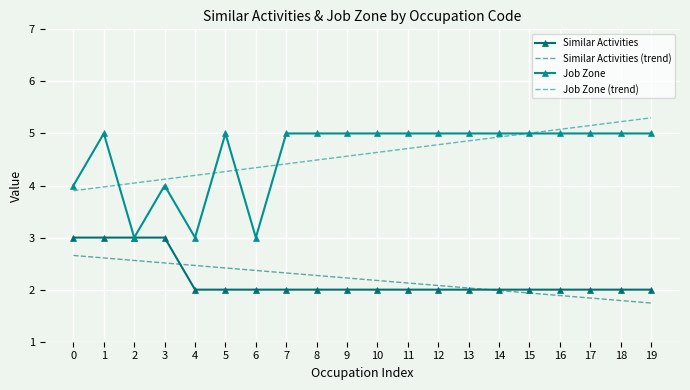

What is the smallest value displayed?

1.7